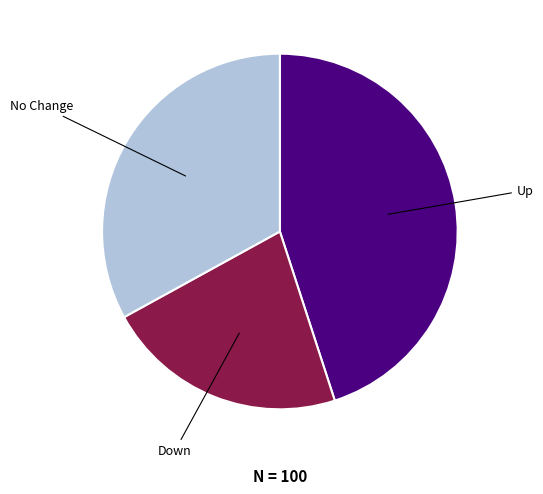

Is there a majority slice in this chart?

No